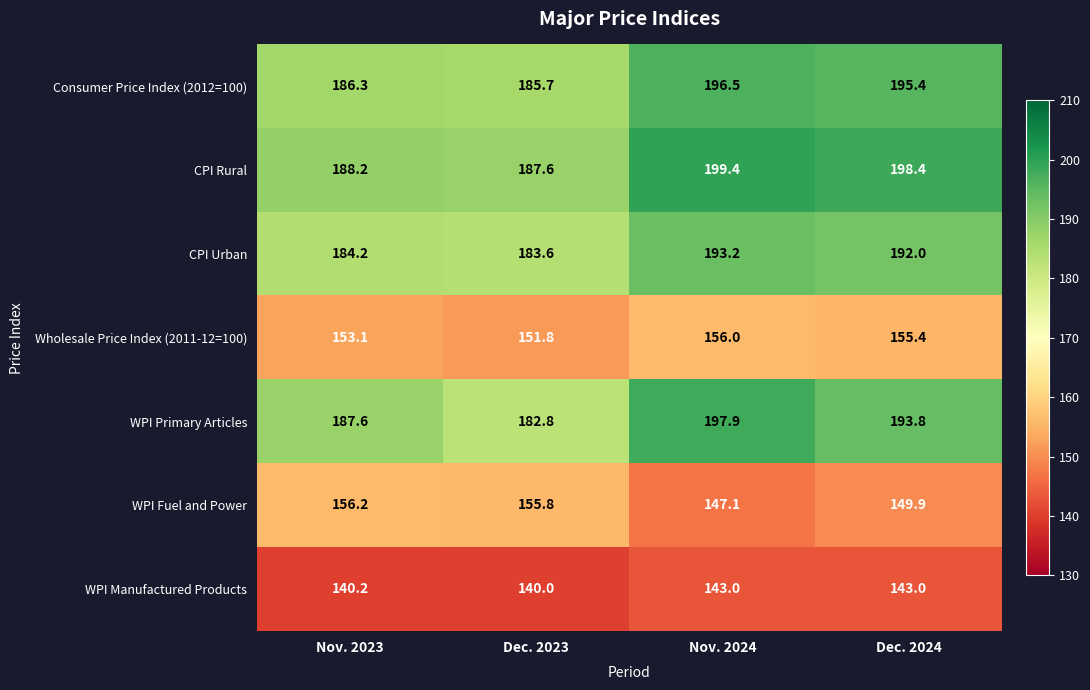

At which label does WPI Fuel and Power first exceed 155?

Nov. 2023